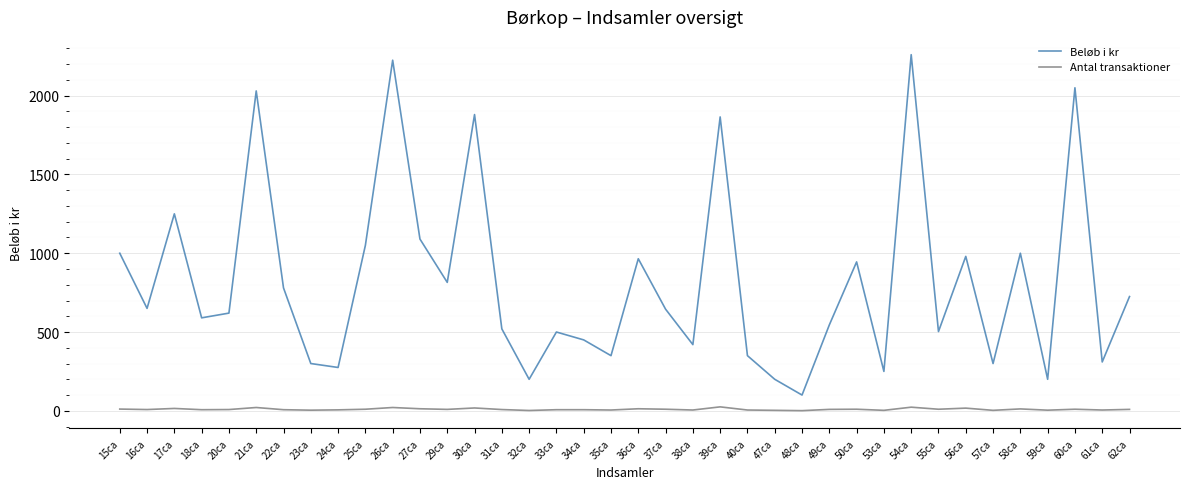

The Beløb i kr series shows 945 at 50ca. True or false?

True